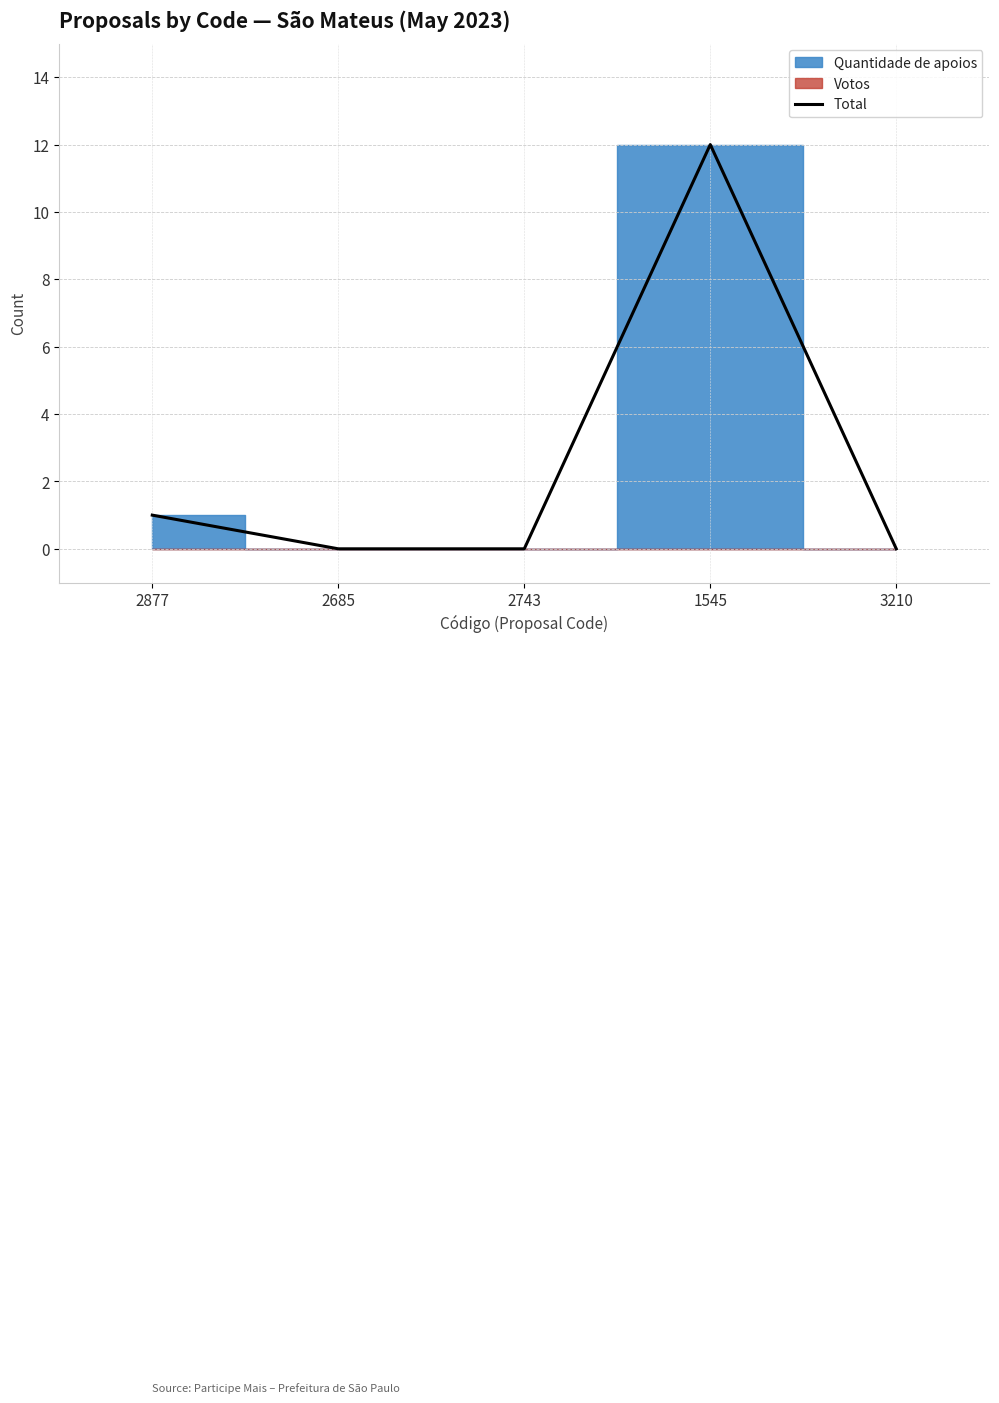

True or false: the data shows 5 at 3210.

False